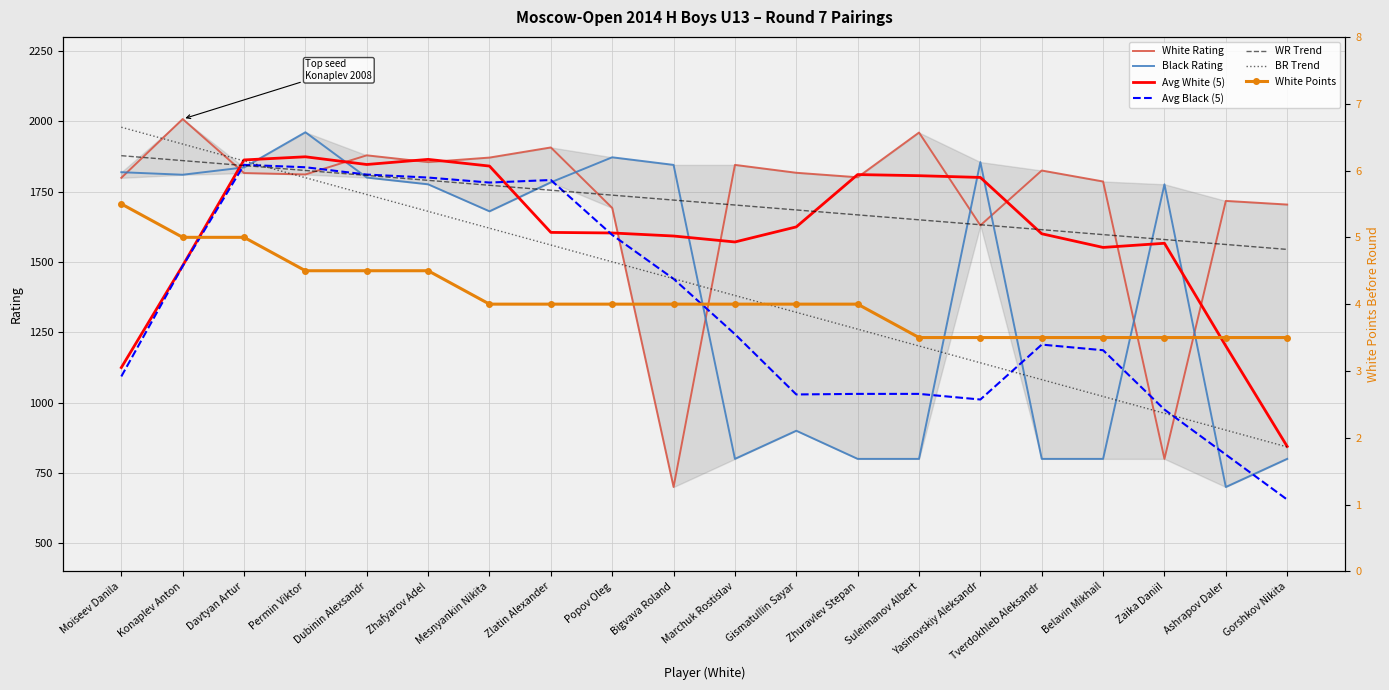

What is the label of the 6th point from the right?

Yasinovskiy Aleksandr